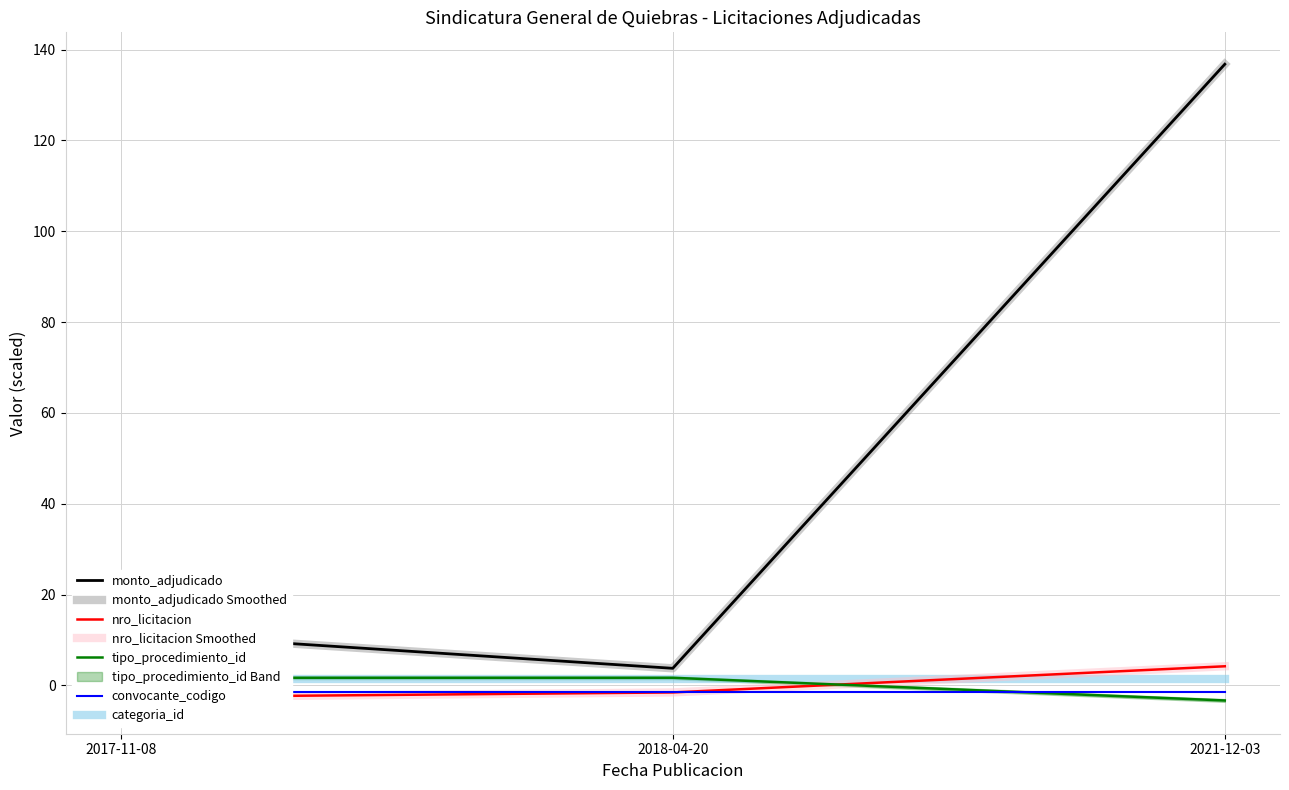

How many values in the tipo_procedimiento_id series are below 1?

1